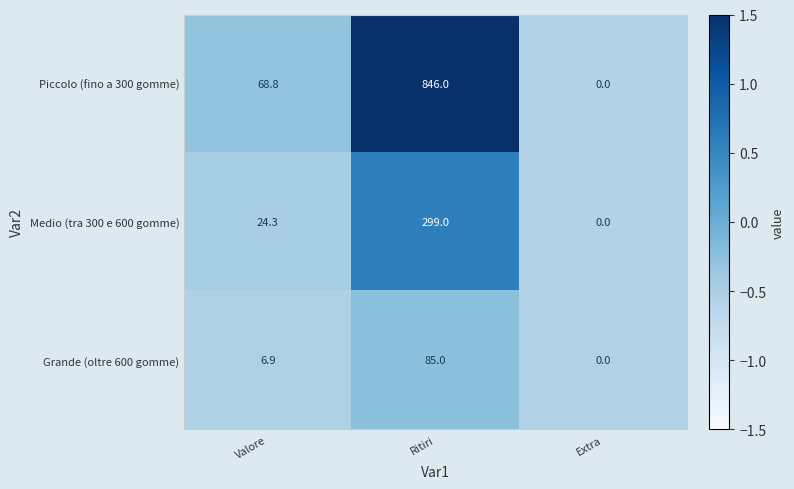

At which category is the sum across all series the highest?

Ritiri